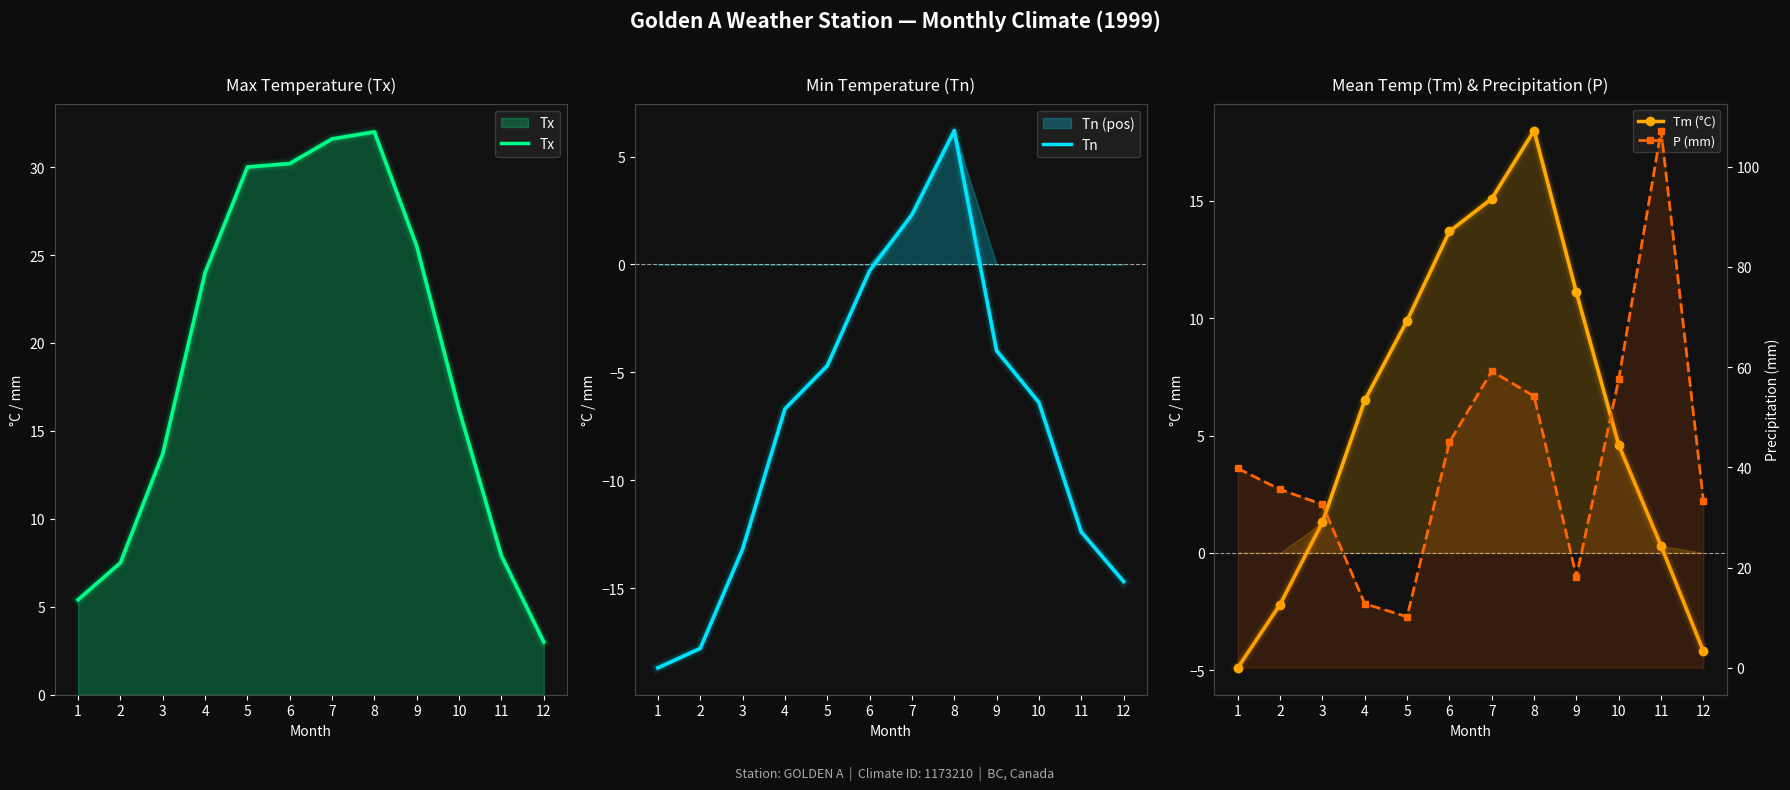

True or false: Tx has a value of 19.3 at 7.

False